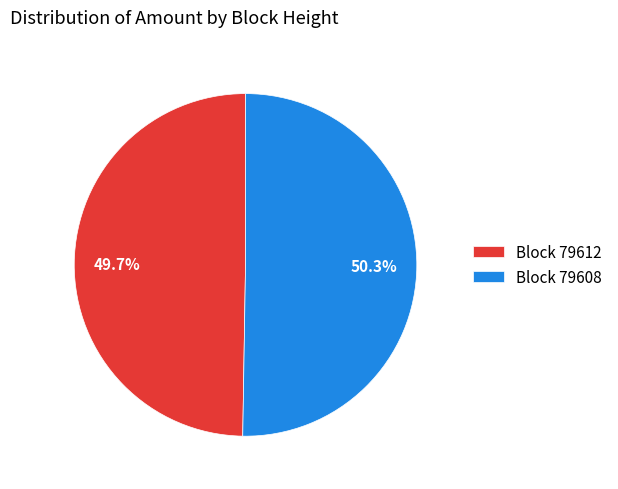

What is the ratio of the value at Block 79612 to the value at Block 79608?

1.0